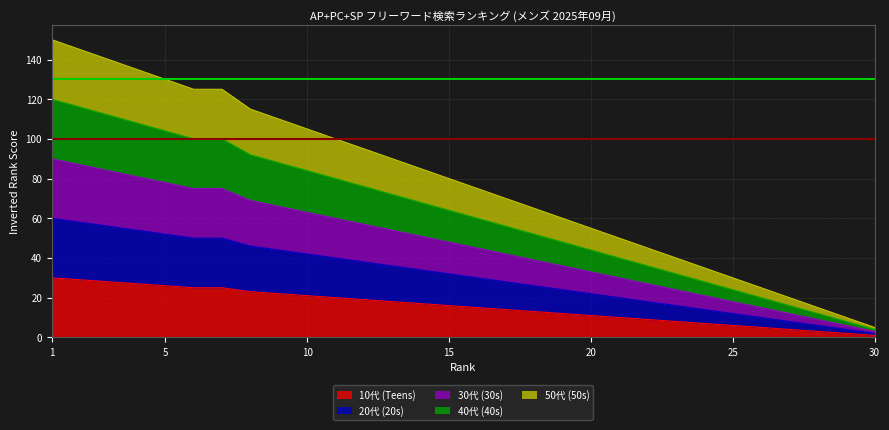

What is the minimum value shown in the chart?

1